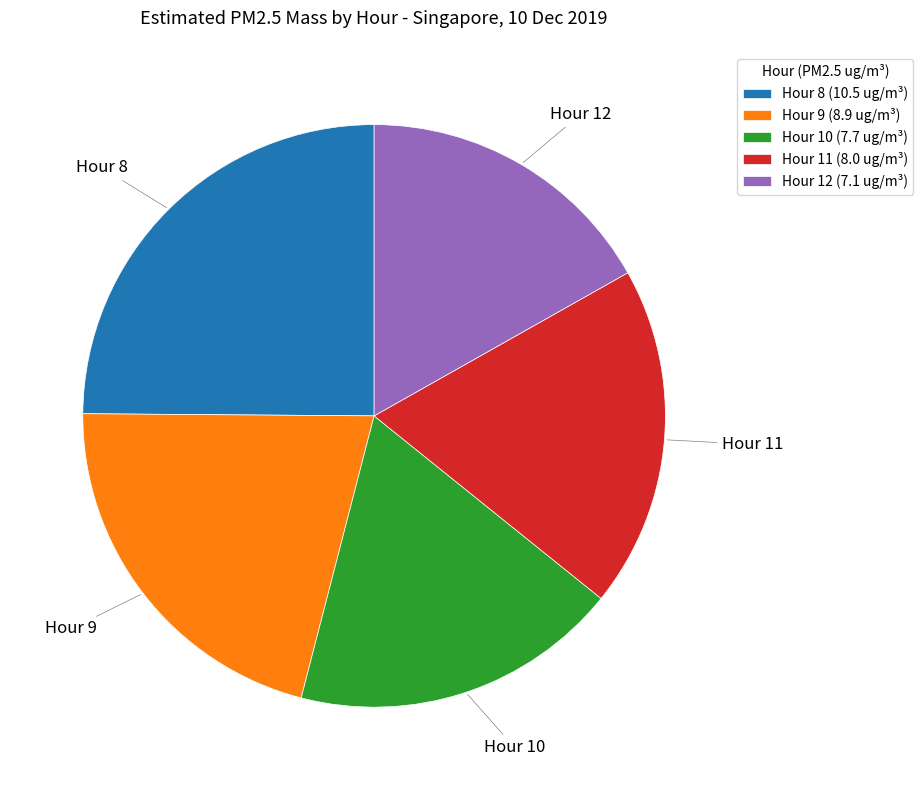

Which category has the biggest portion of the pie?

Hour 8